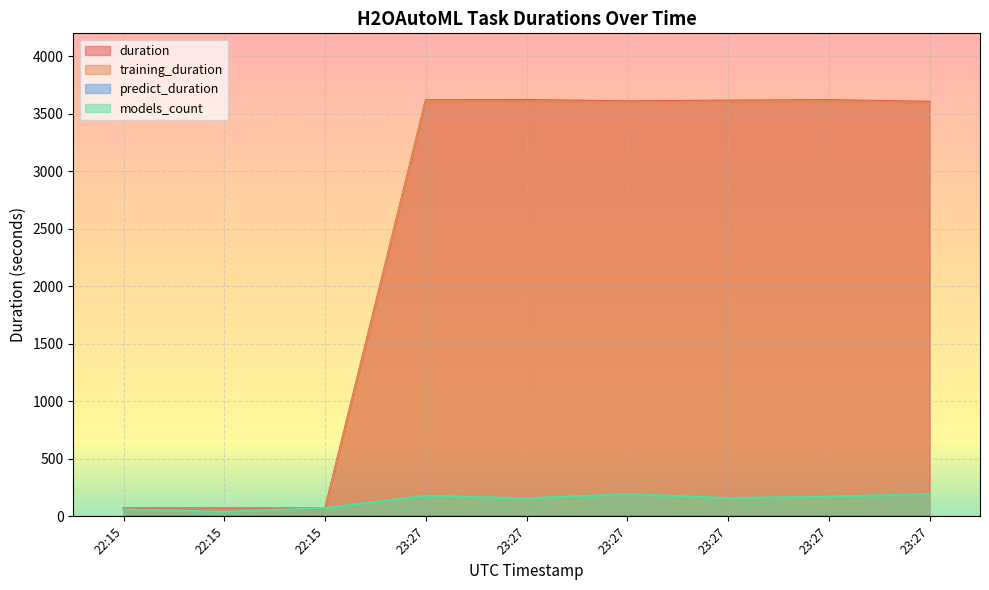

What is the average value of the duration series?

2432.7